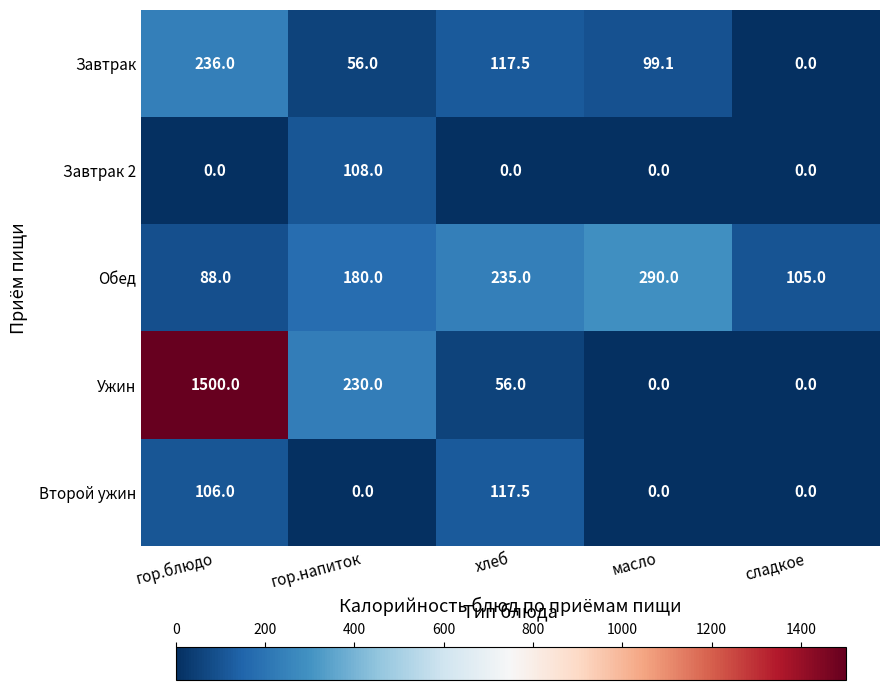

At which category does the chart reach its peak across all series?

гор.блюдо